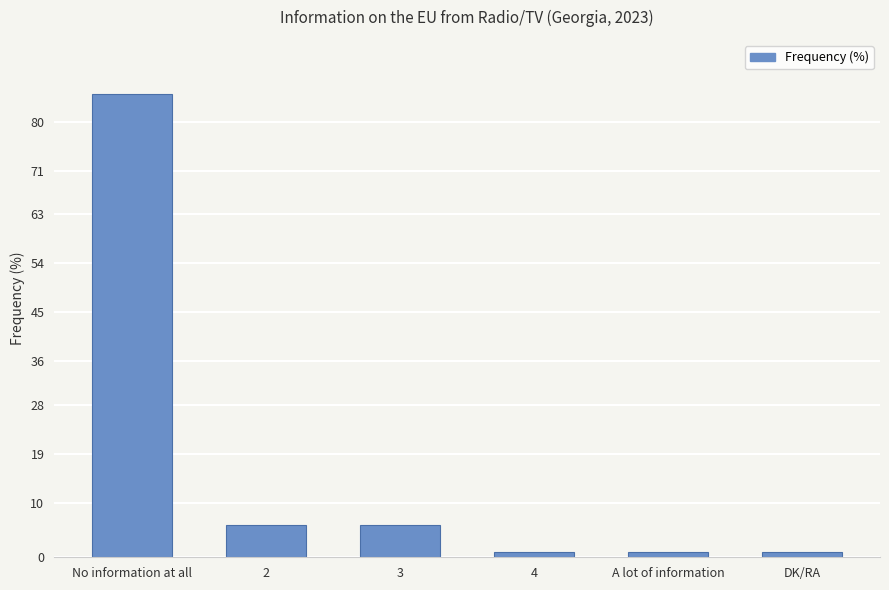

Is it true that the value at 4 is 1?

True